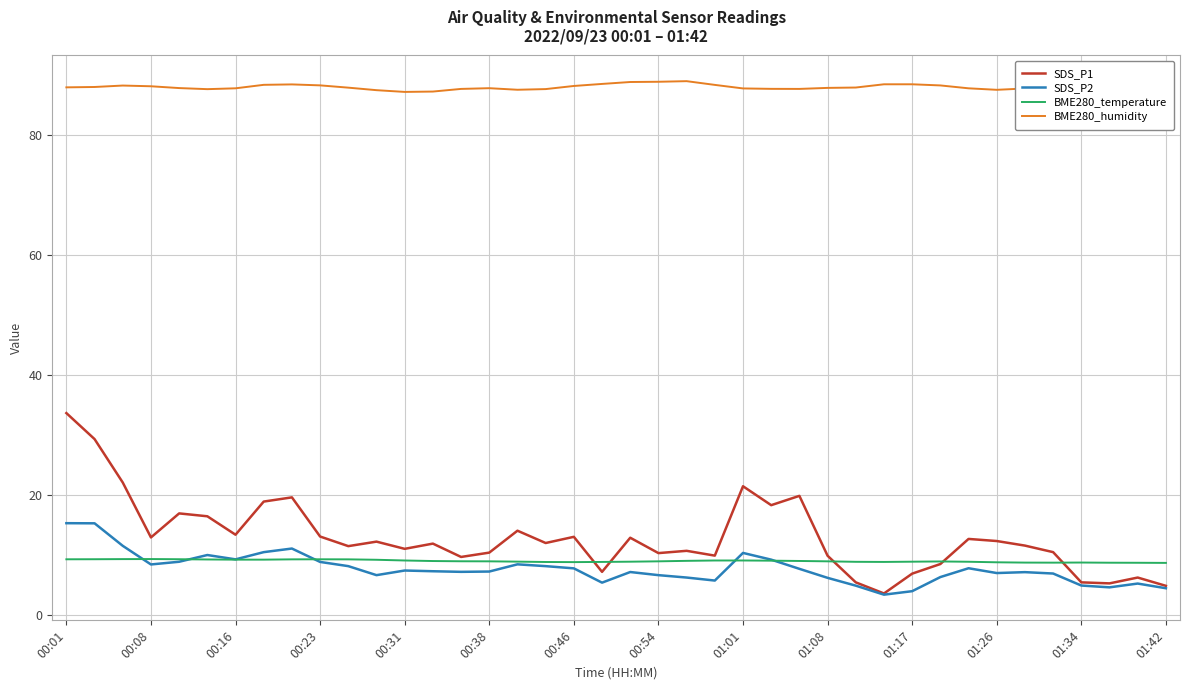

The value of BME280_humidity at 14 is 156.0. True or false?

False